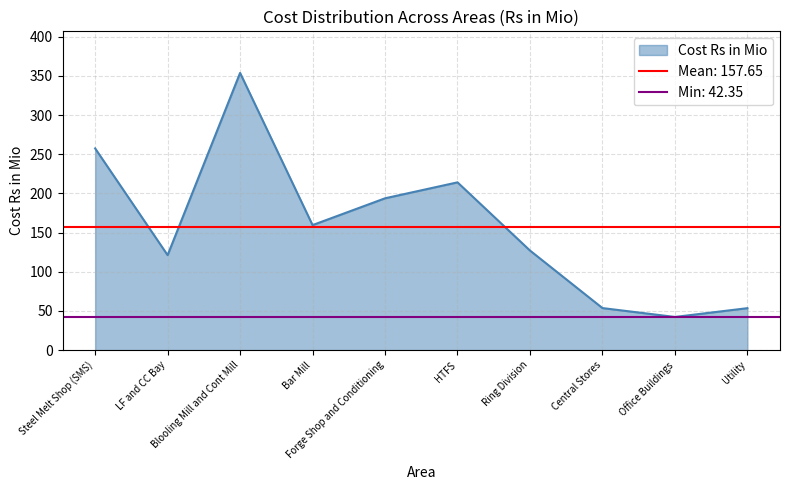

Rank the categories by value from highest to lowest.

Blooling Mill and Cont Mill, Steel Melt Shop (SMS), HTFS, Forge Shop and Conditioning, Bar Mill, Ring Division, LF and CC Bay, Central Stores, Utility, Office Buildings